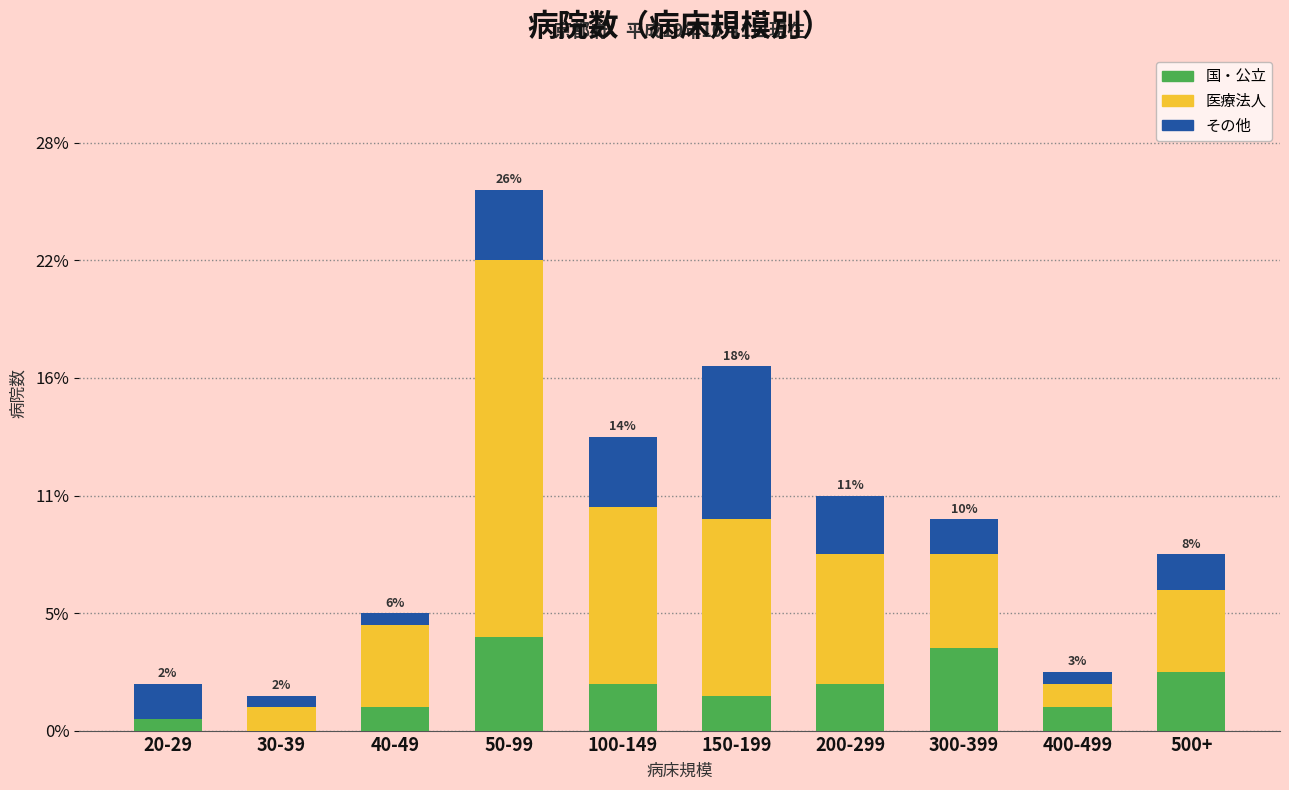

What are all the series names shown in the legend?

国・公立, 医療法人, その他